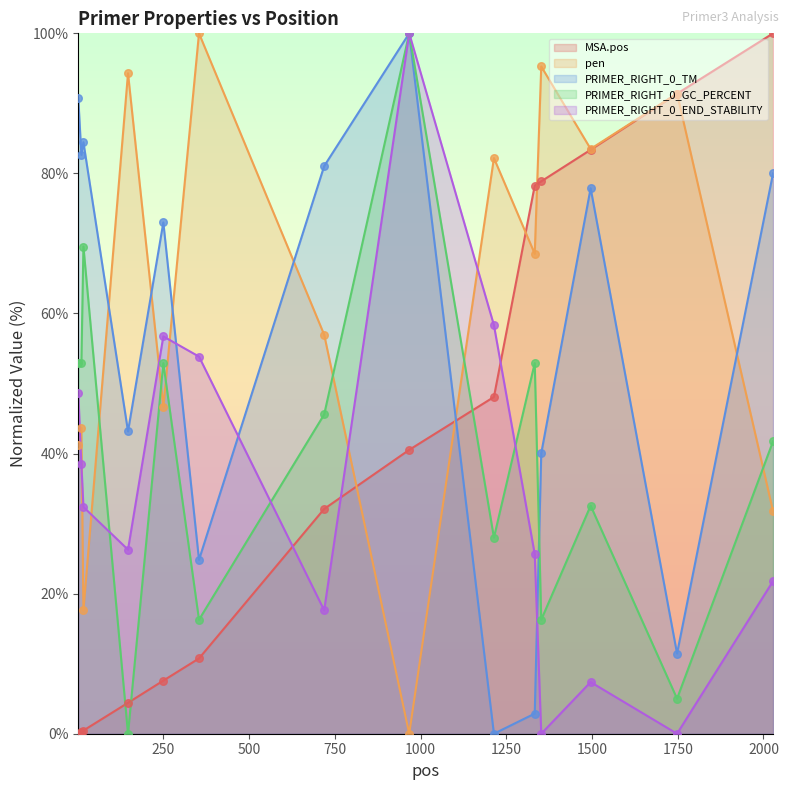

Which series has the largest total across all categories?

pen